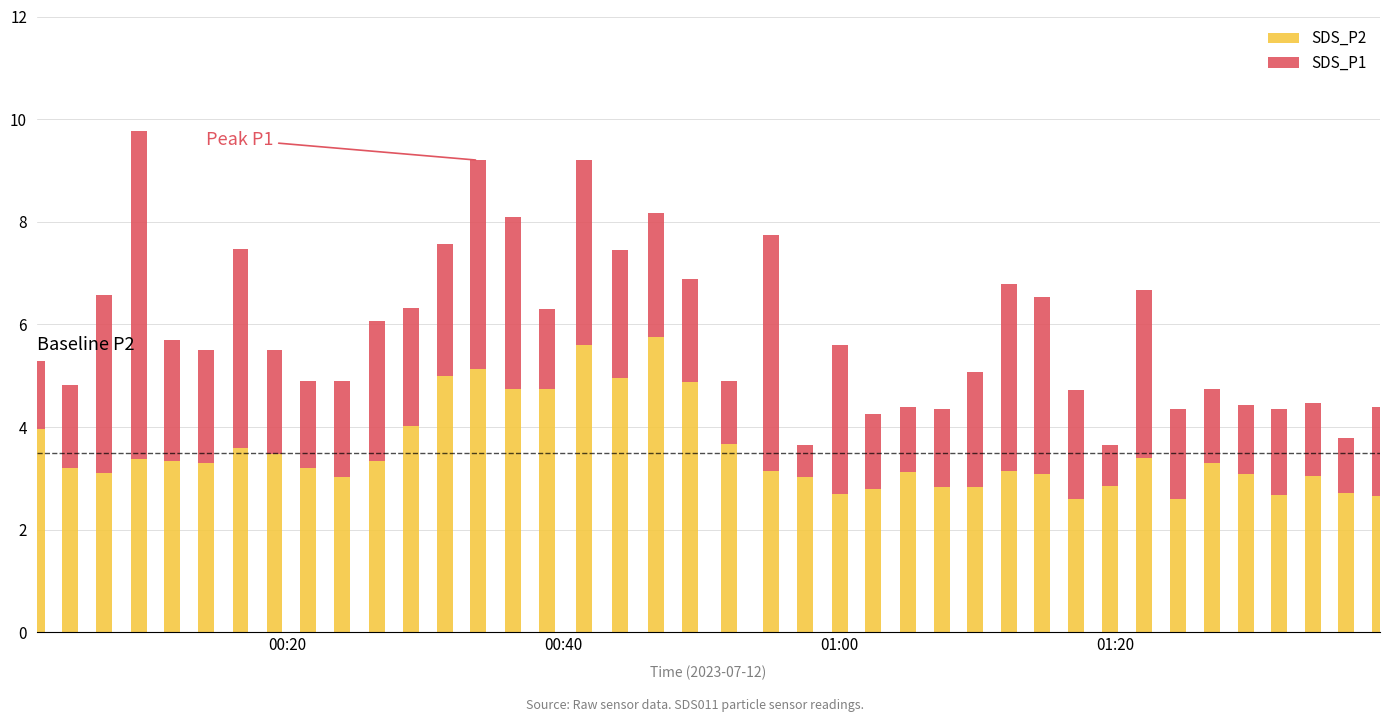

What is the minimum value for SDS_P2?

2.6